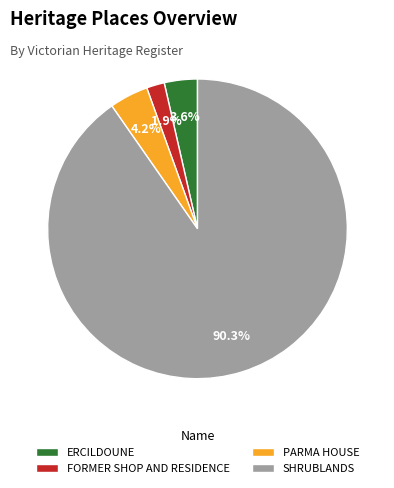

Which category has the smallest portion of the pie?

FORMER SHOP AND RESIDENCE